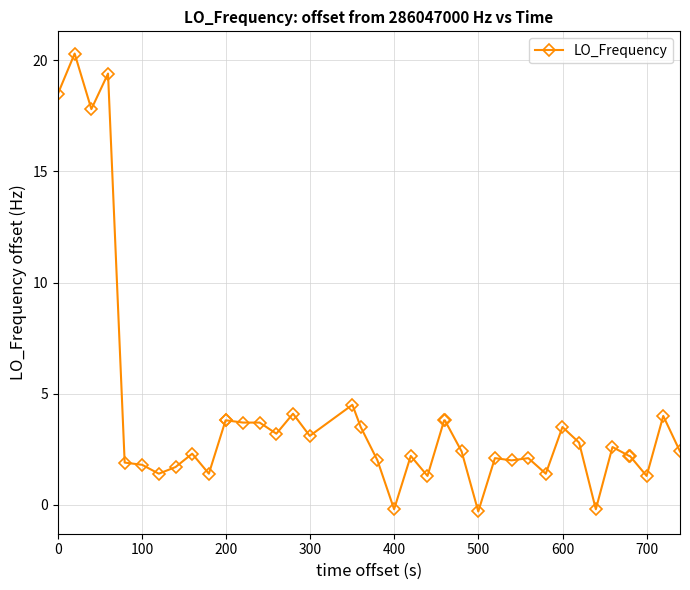

What is the sum of all values?

163.3